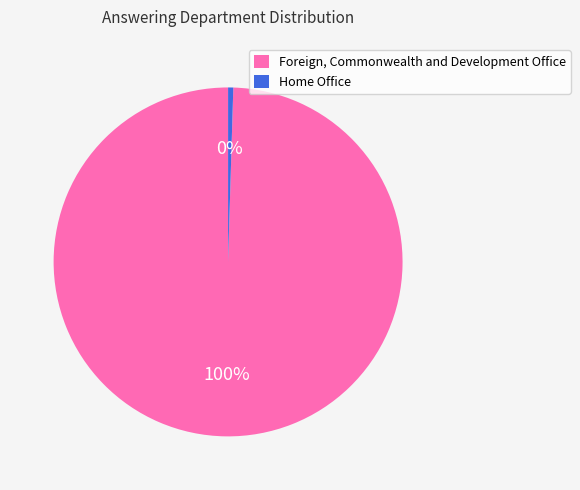

To the nearest percent, what is the average slice percentage?

50%